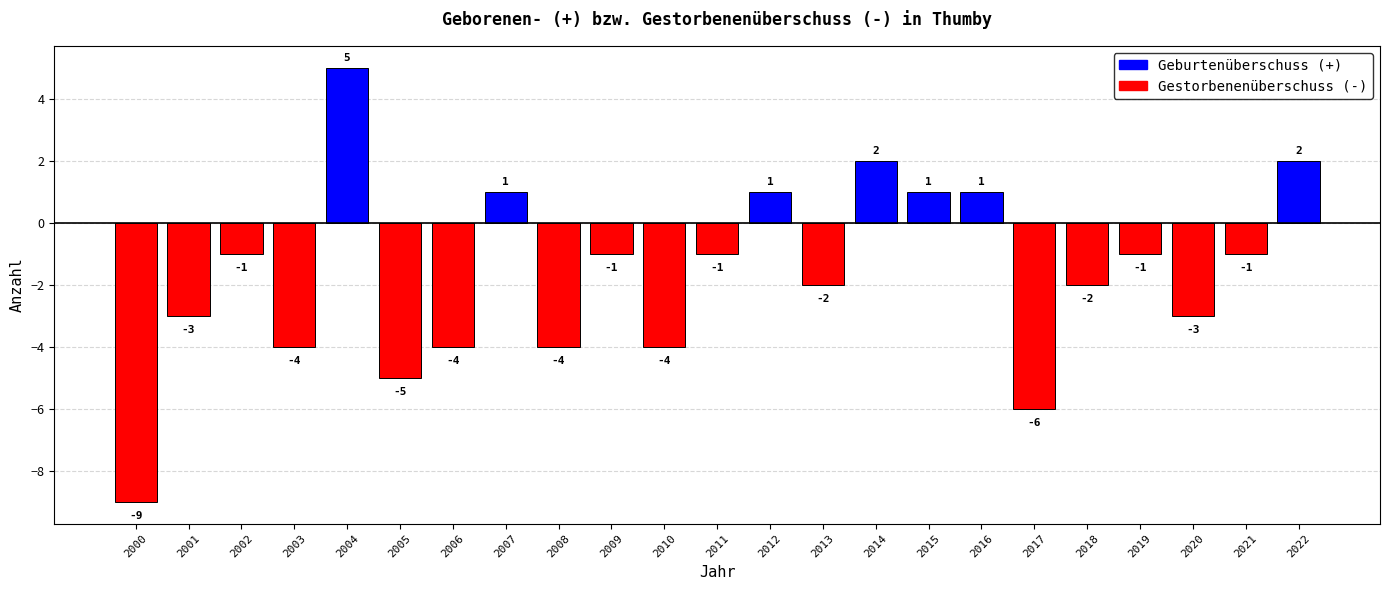

The value at 2017 is -10. True or false?

False